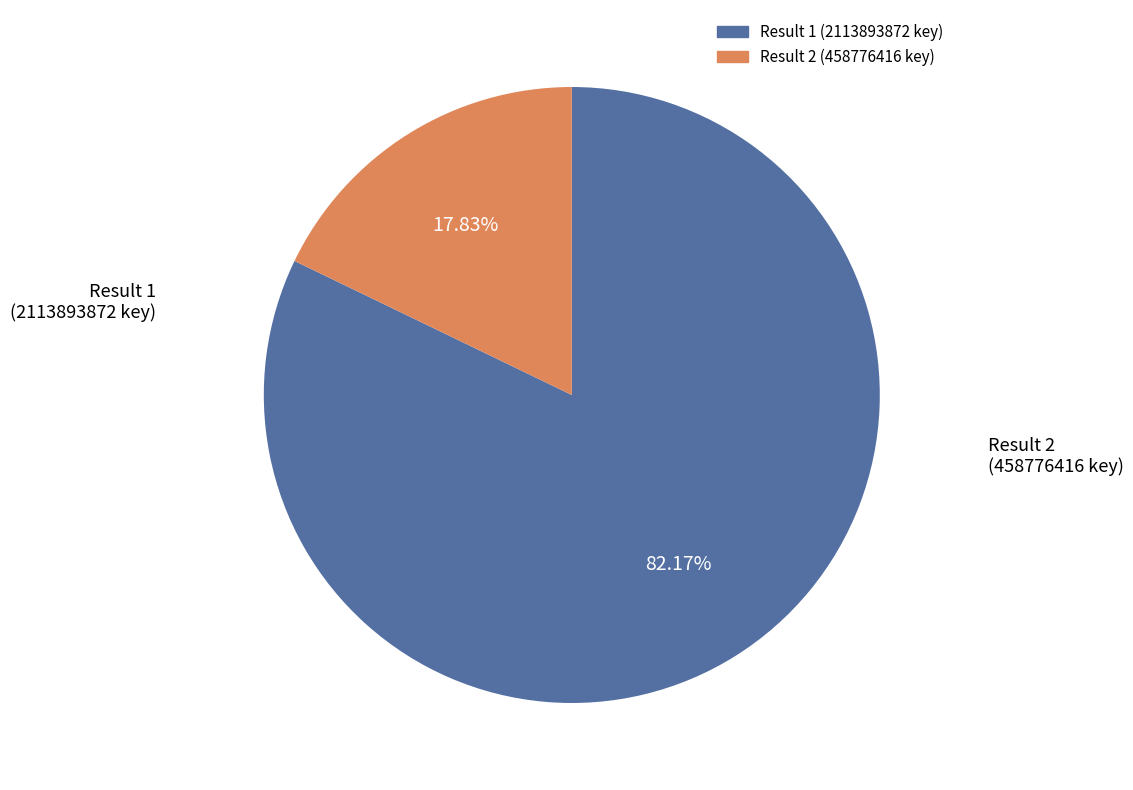

Is there any slice that represents more than half of the pie?

Yes